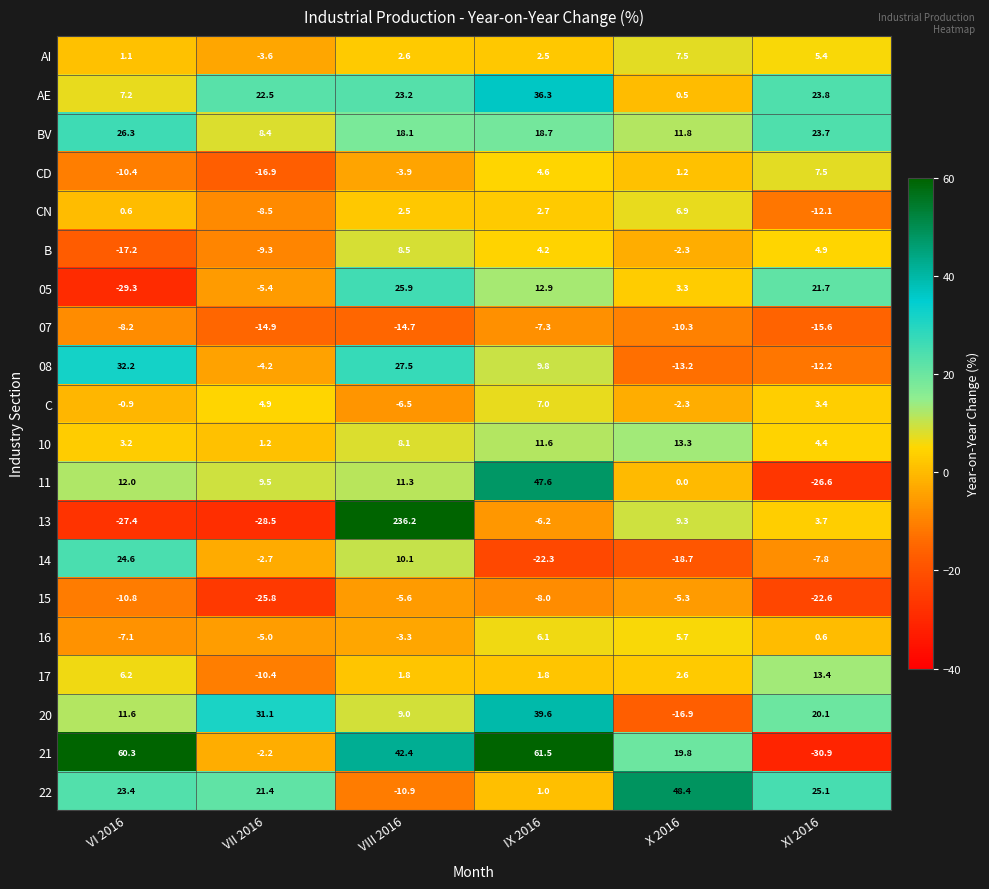

At which label does AI first exceed 2?

VIII 2016